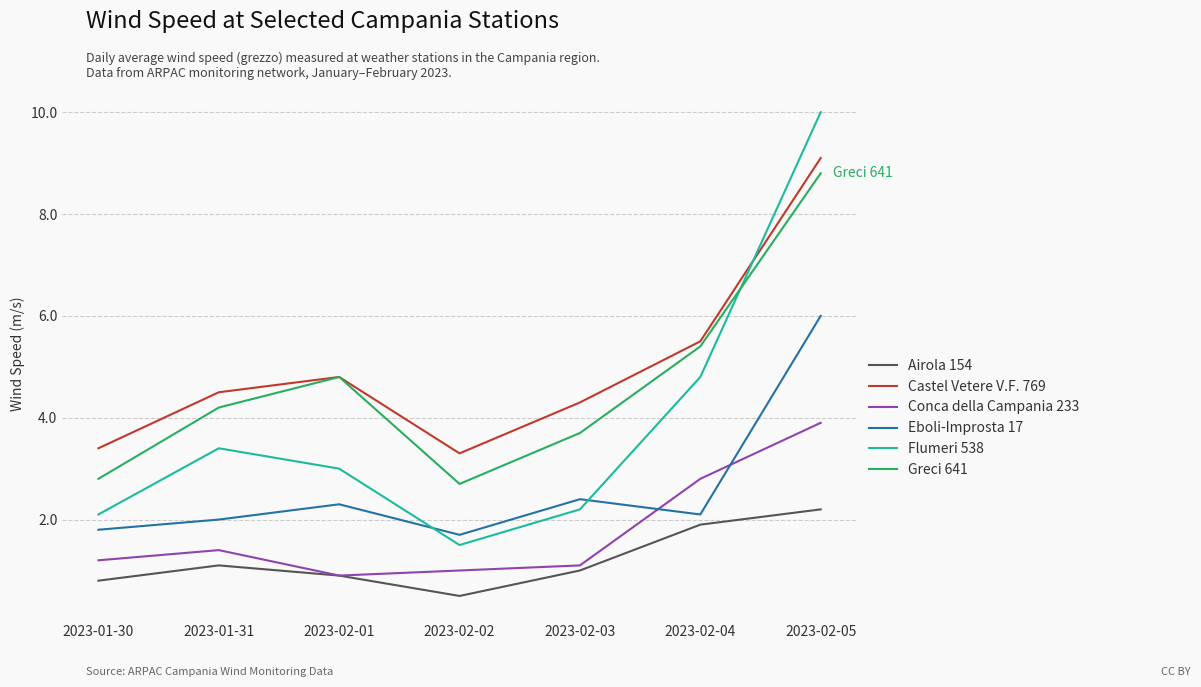

True or false: Airola 154 and Flumeri 538 cross at least once.

False